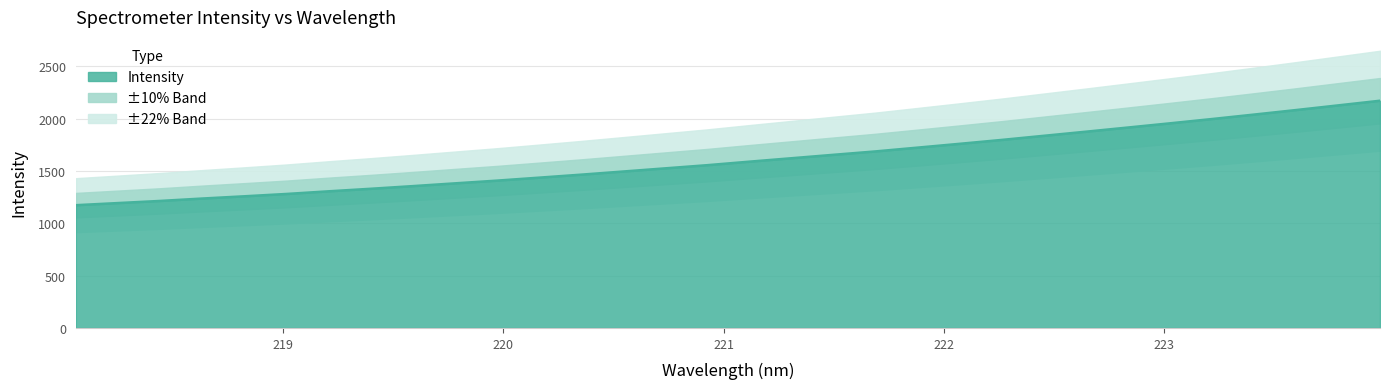

At which label is the value closest to 1672?

221.6902